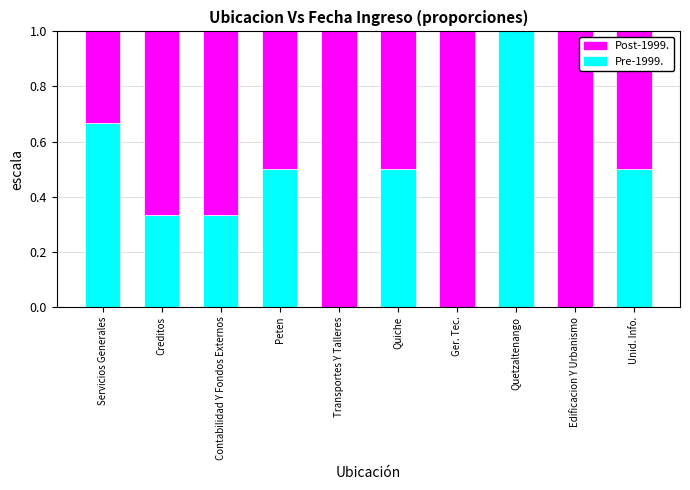

What is the total value across all series at Contabilidad Y Fondos Externos?

1.0